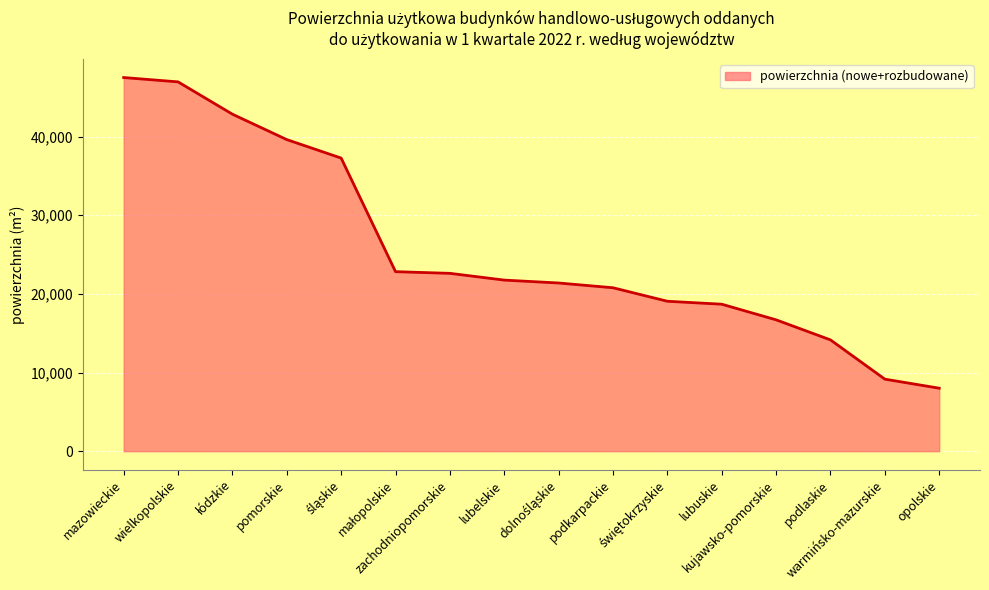

The value at lubuskie is 18687. True or false?

True